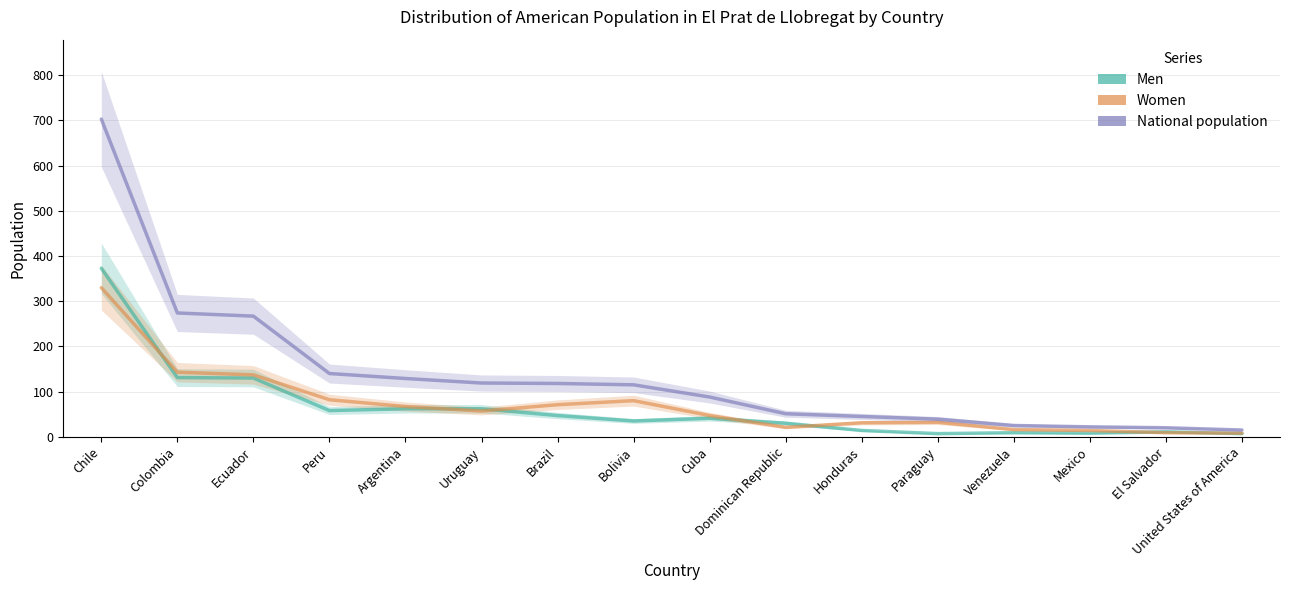

Is the value of Women at Argentina greater than the value of National population at Peru?

No